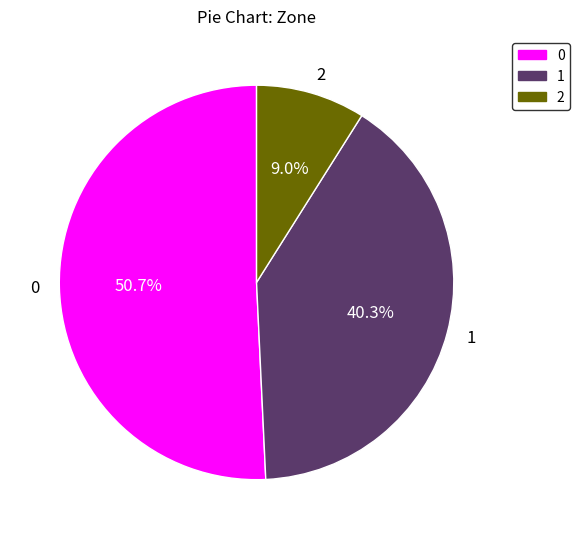

True or false: 1 accounts for 30% of the total.

False